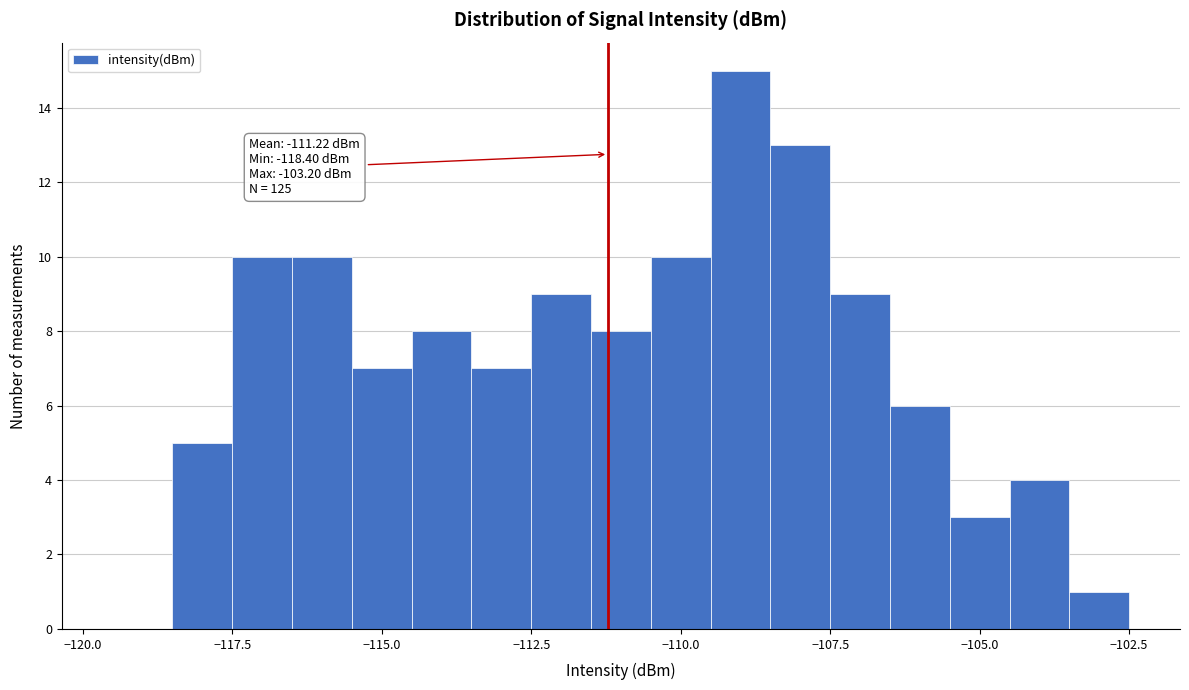

Read against the x-axis, roughly where is the centre of the tallest bar?

-109.0